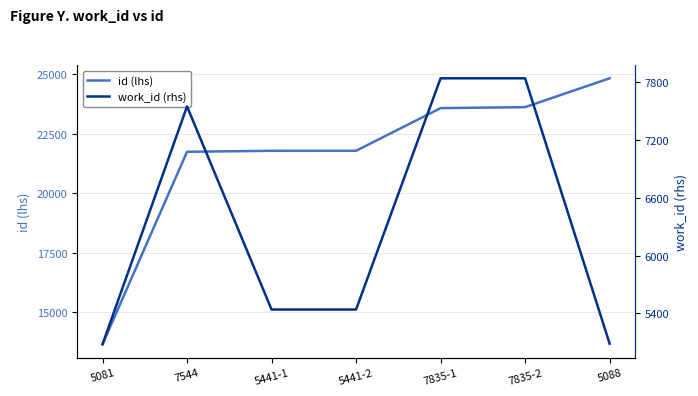

At how many categories does at least one series exceed 7114?

7